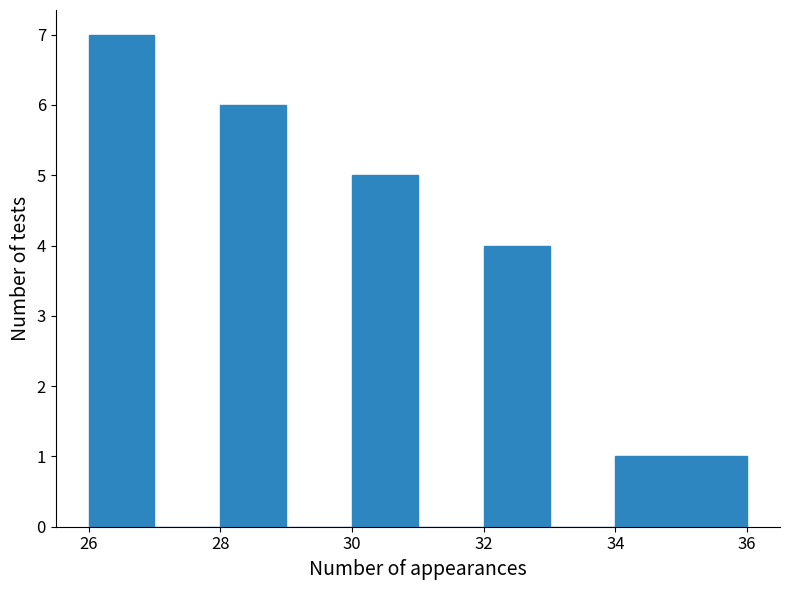

How tall is the bar that spans 26 to 27 on the x-axis? The values are not printed on the chart, so give them approximately, as read against the axis.

7